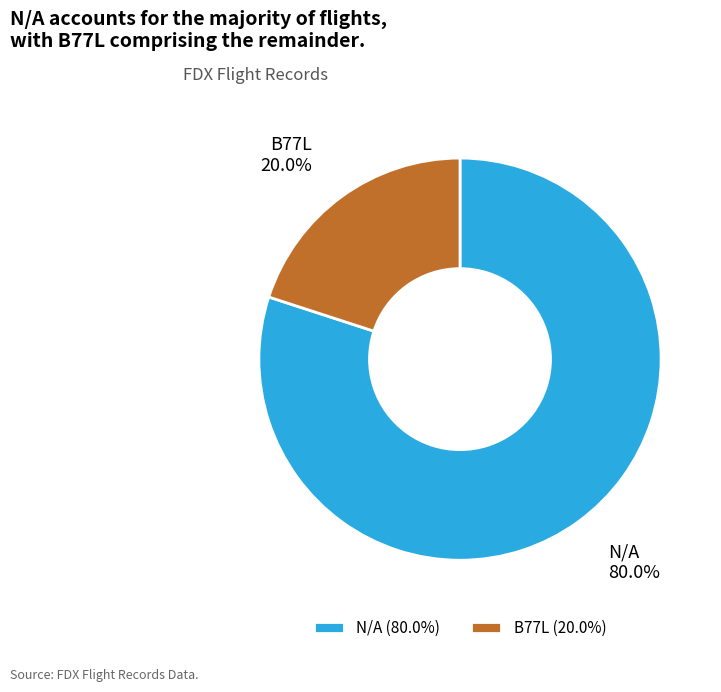

Rank the categories by value from lowest to highest.

B77L, N/A